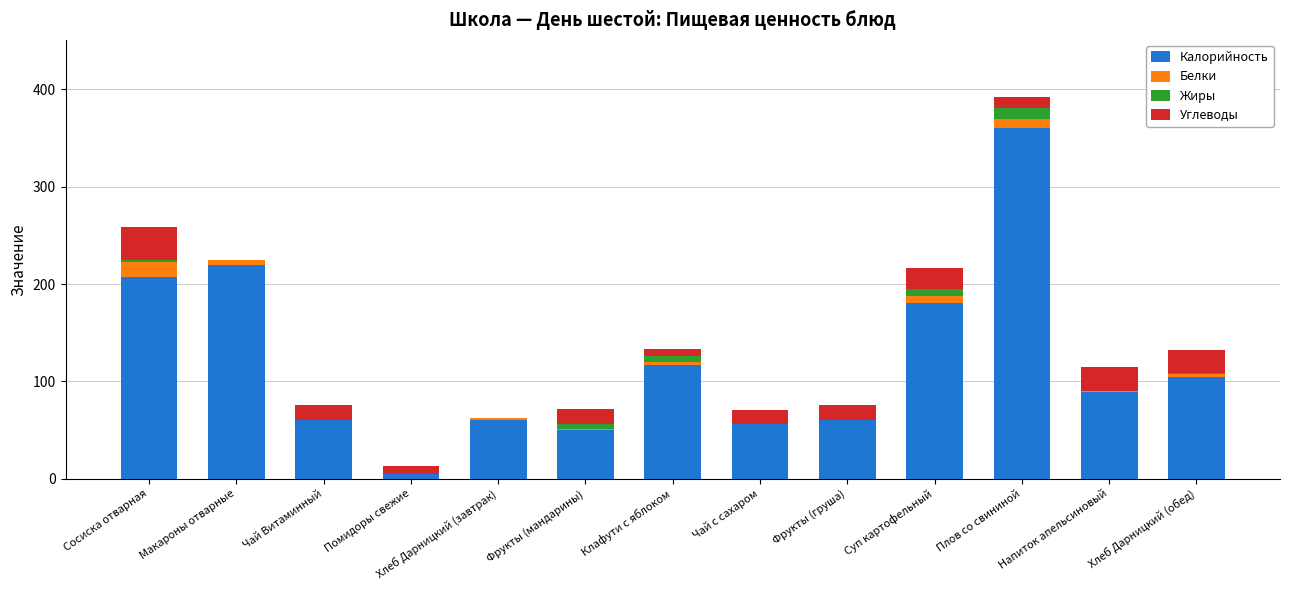

The Калорийность series shows 24.4 at Фрукты (груша). True or false?

False